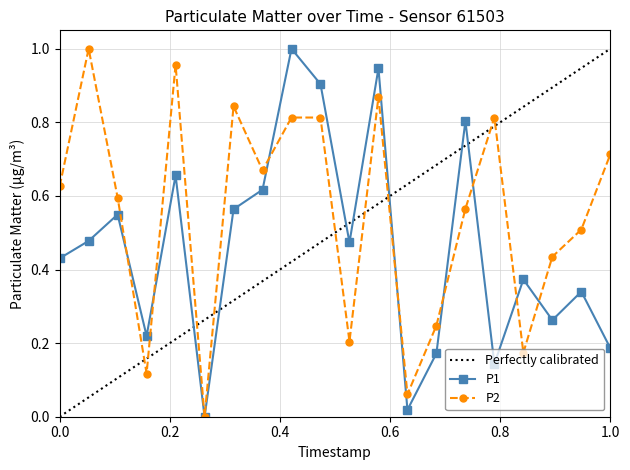

In P2, how many points are lower than both neighbors (excluding endpoints)?

6